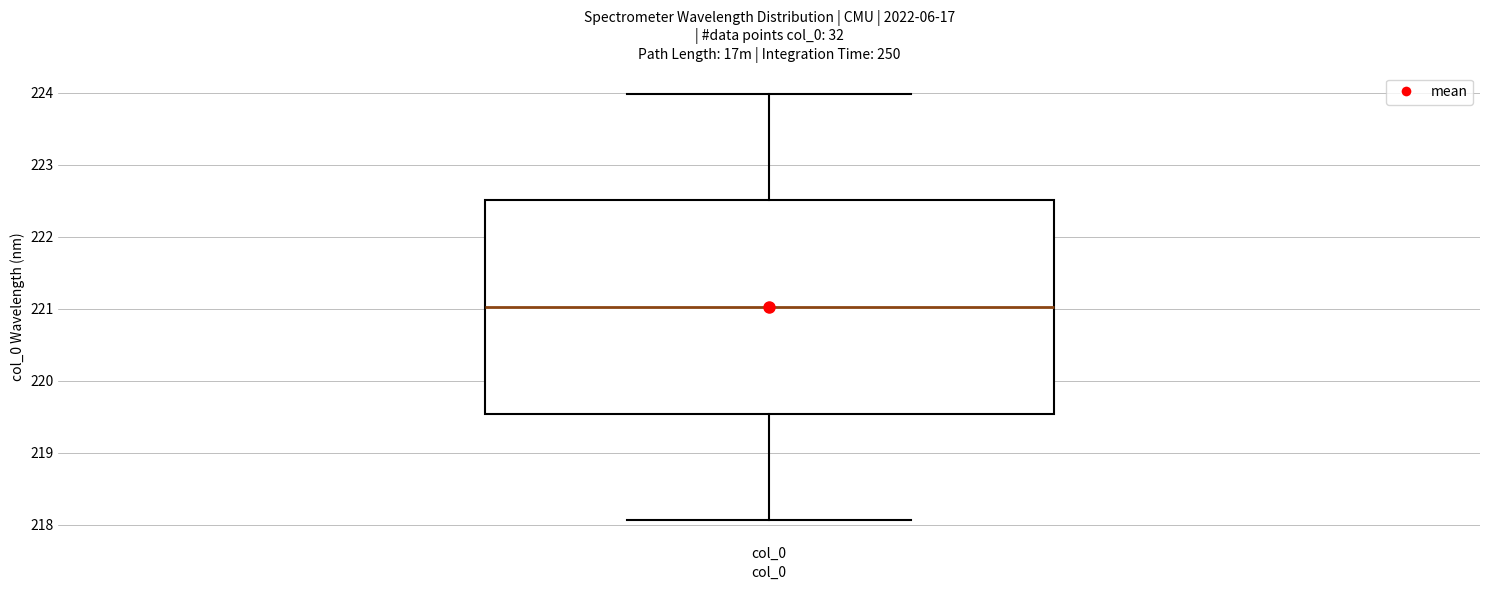

Transcribe this box plot: give where the median line is, the range the box spans, and where the two whiskers end, as read against the y-axis. The values are not printed on the chart, so give them approximately, as read against the axis.

median 221.0, box 219.5 to 222.5, whiskers 218.1 to 224.0